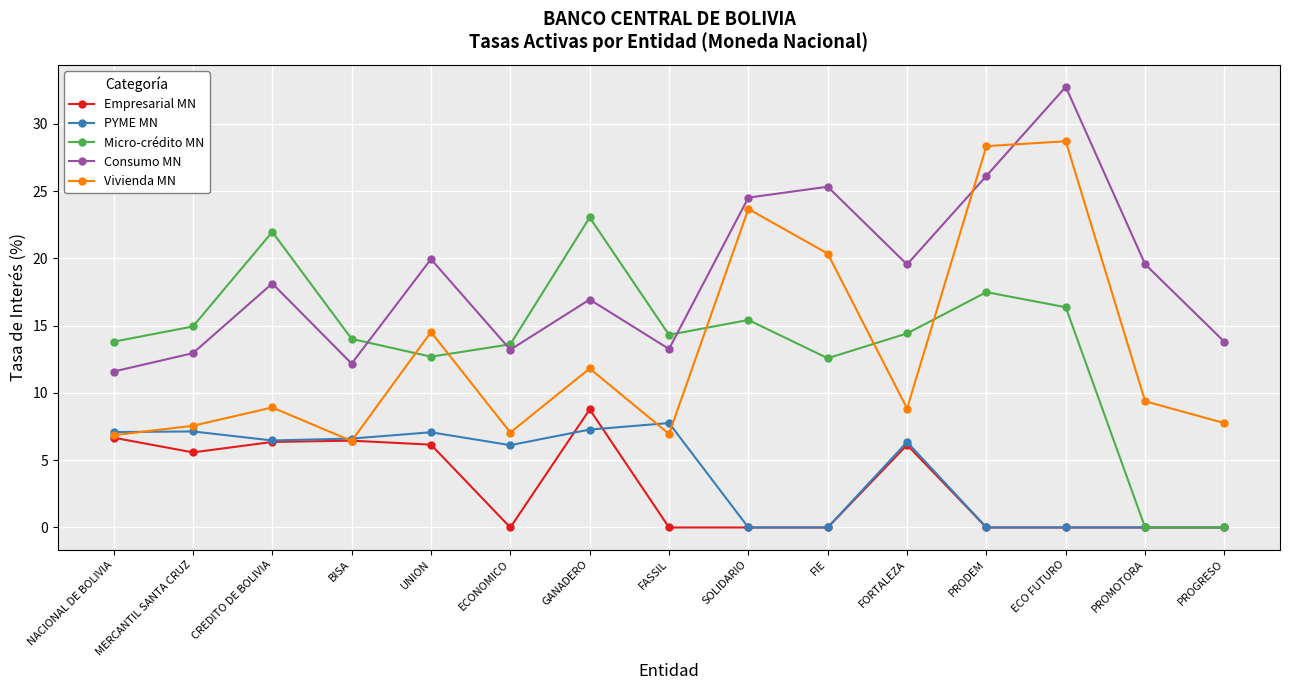

At which category is the sum across all series the highest?

ECO FUTURO